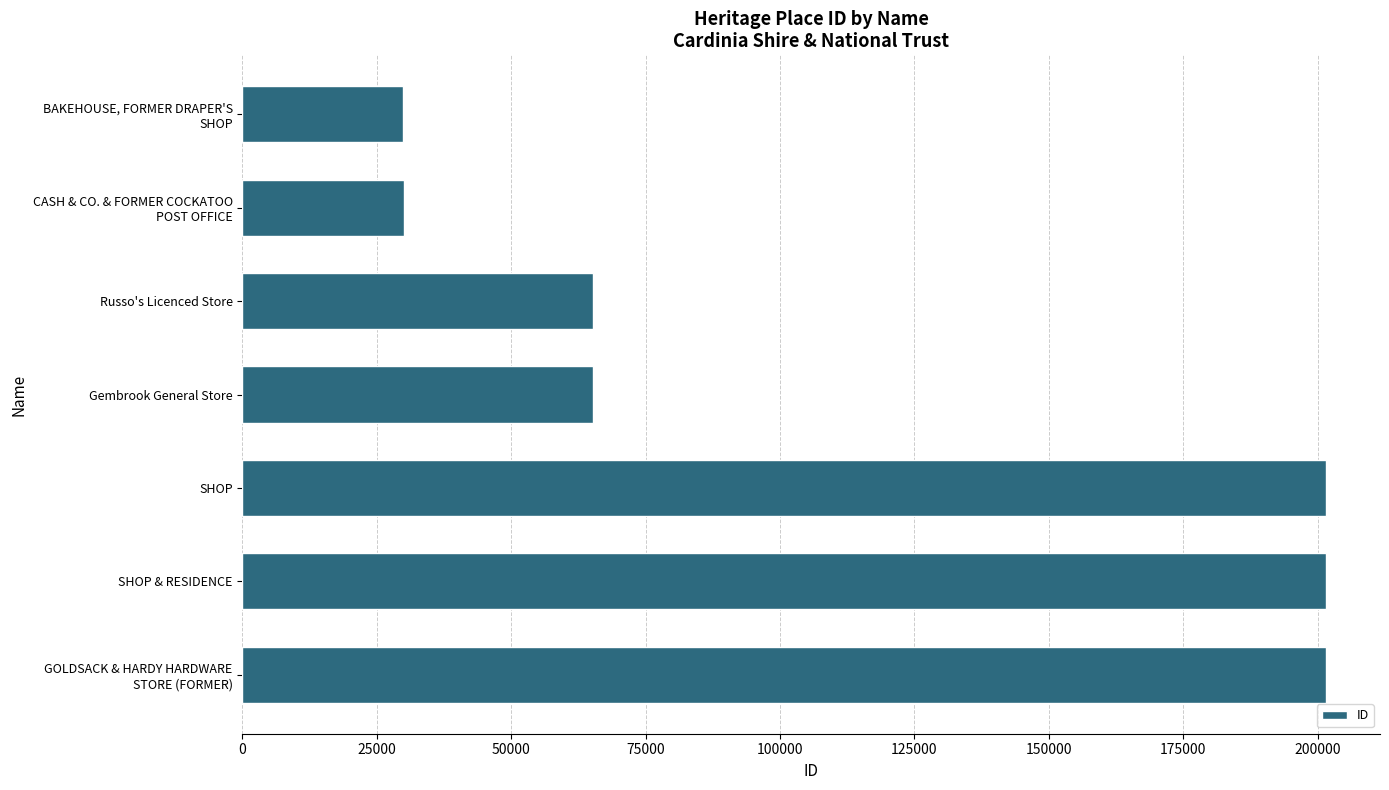

What is the maximum value shown in the chart?

201541